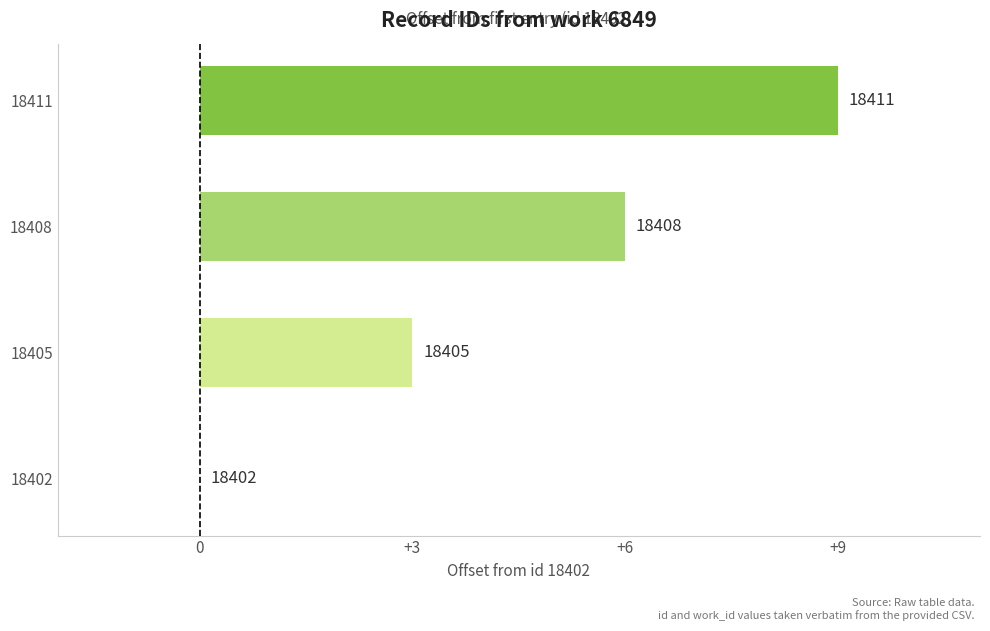

Are the bars grouped side by side (vs. stacked)?

No